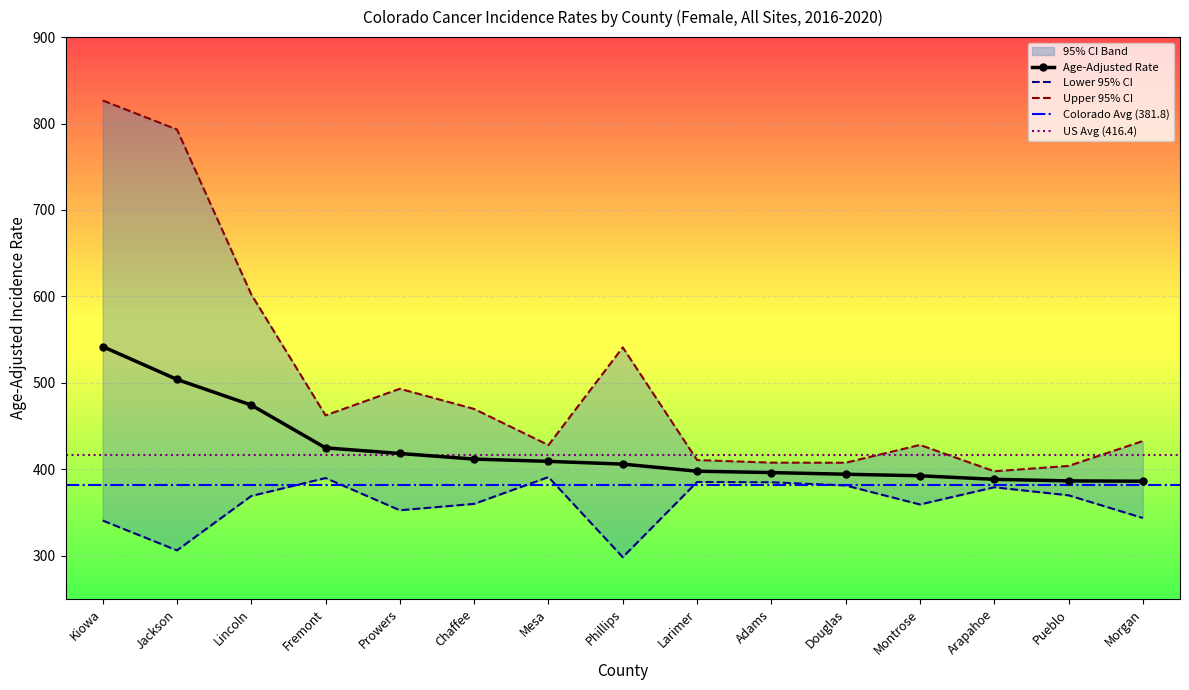

Rank the series by their maximum value, from lowest to highest.

Lower 95% CI, Age-Adjusted Rate, Upper 95% CI